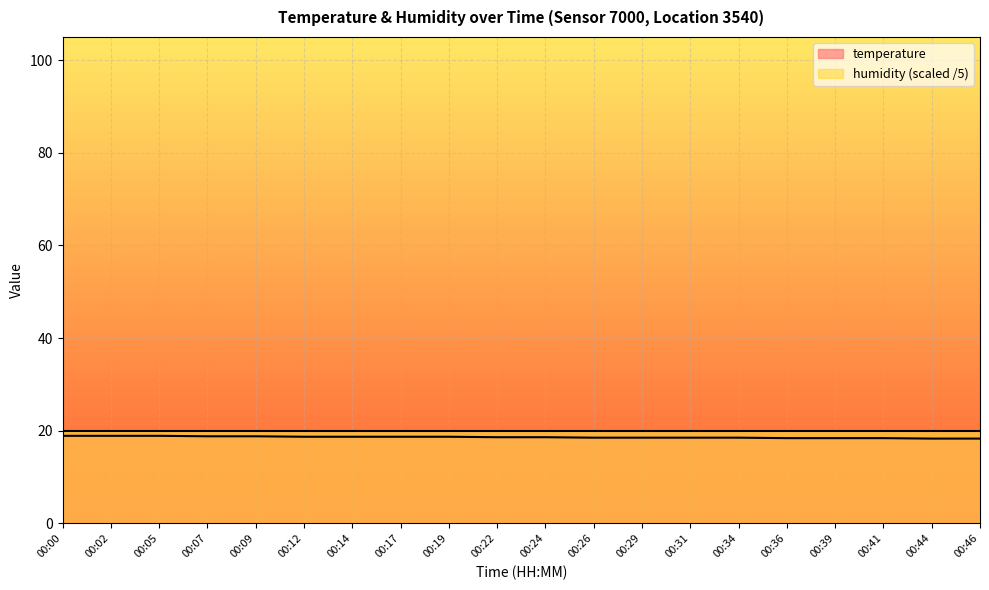

True or false: there are more than 2 points higher than both neighbors.

False